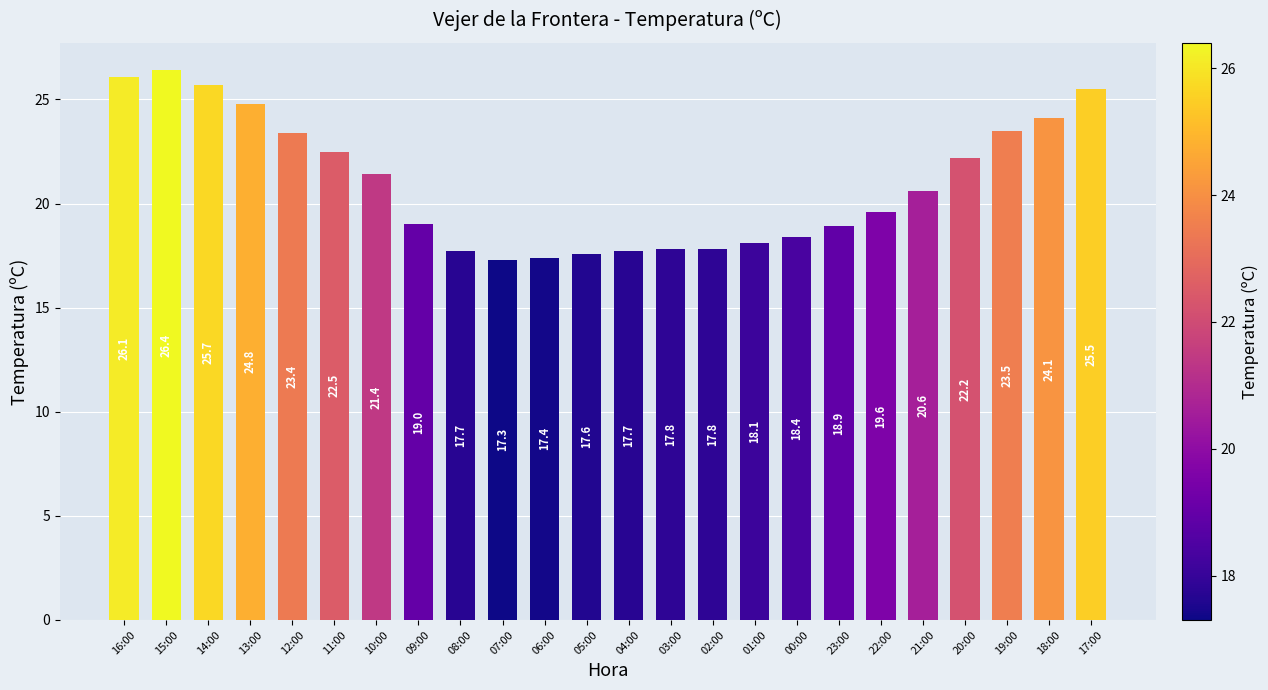

What is the difference between the second highest and minimum values?

8.8